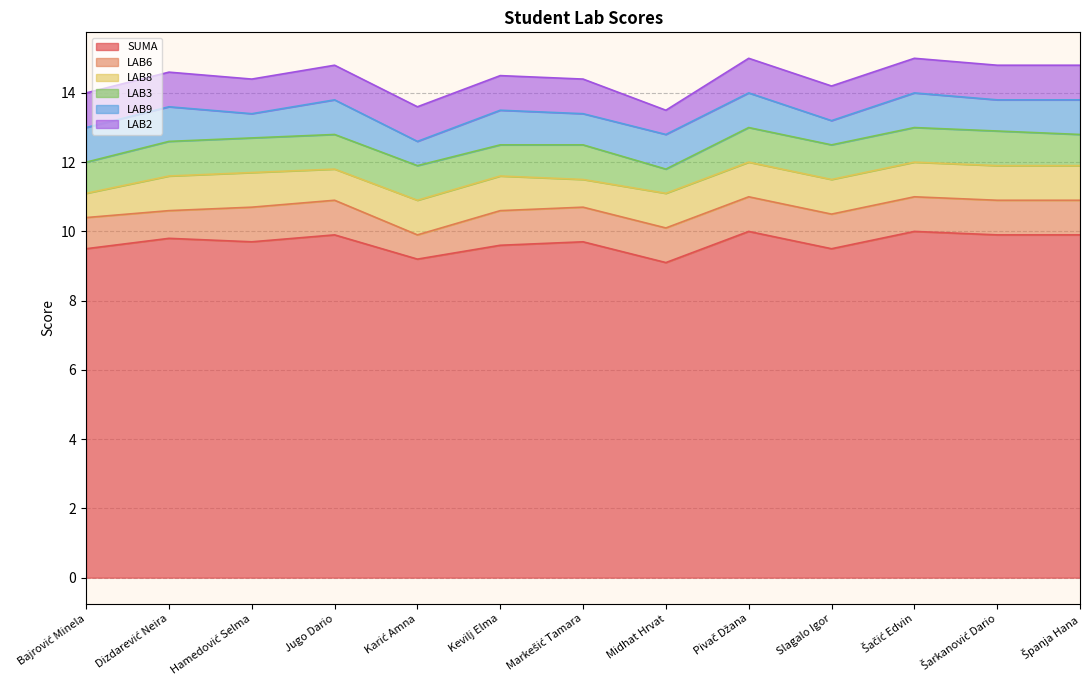

What is the label of the 1st point from the right?

Španja Hana